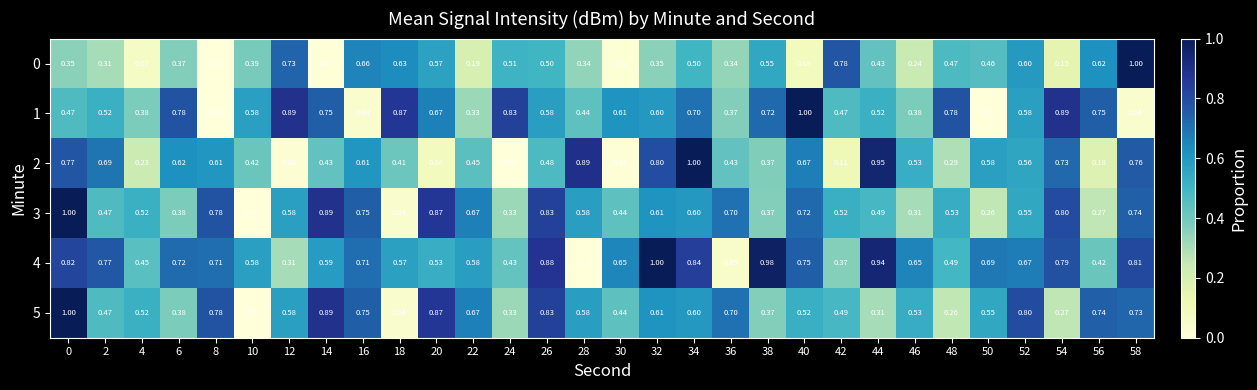

Is the value of 0 at 42 greater than the value of 1 at 16?

Yes